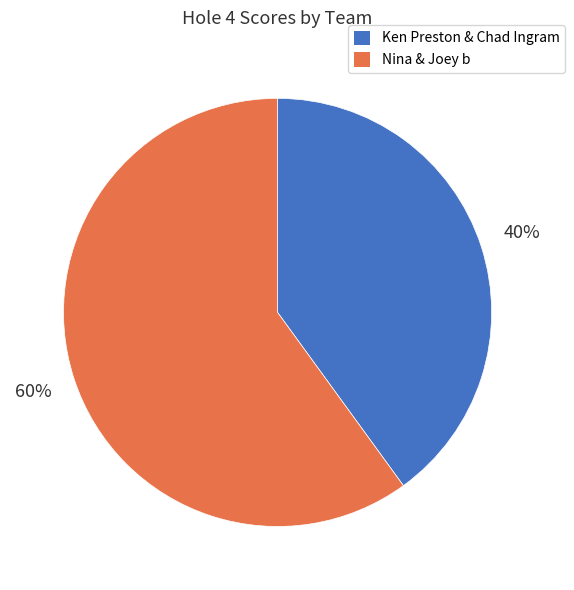

Between Ken Preston & Chad Ingram and Nina & Joey b, which is larger?

Nina & Joey b